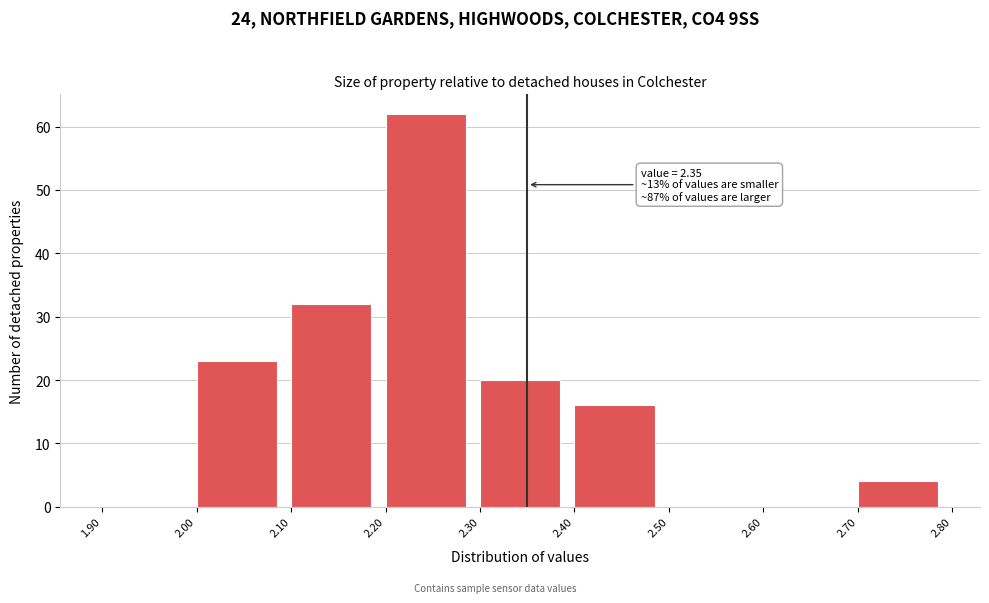

Over which range of the x-axis is the bar tallest?

2.20 to 2.30